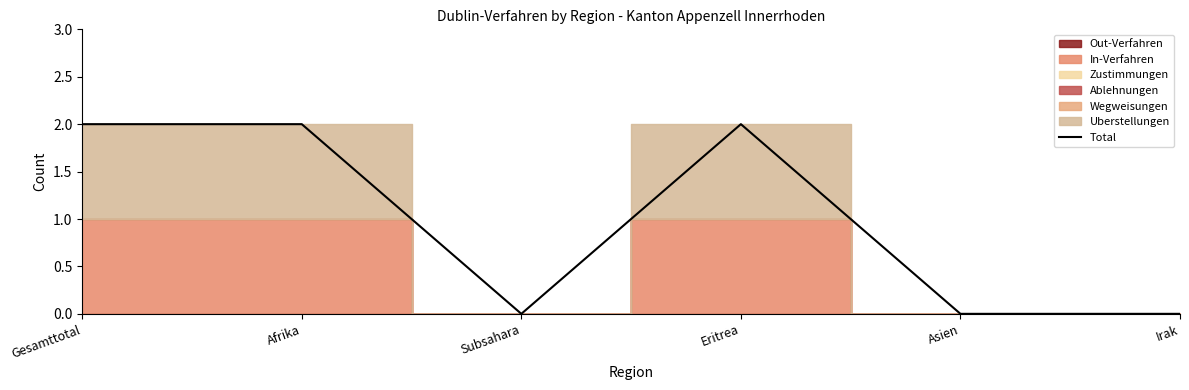

At which label is the value closest to 1?

Gesamttotal